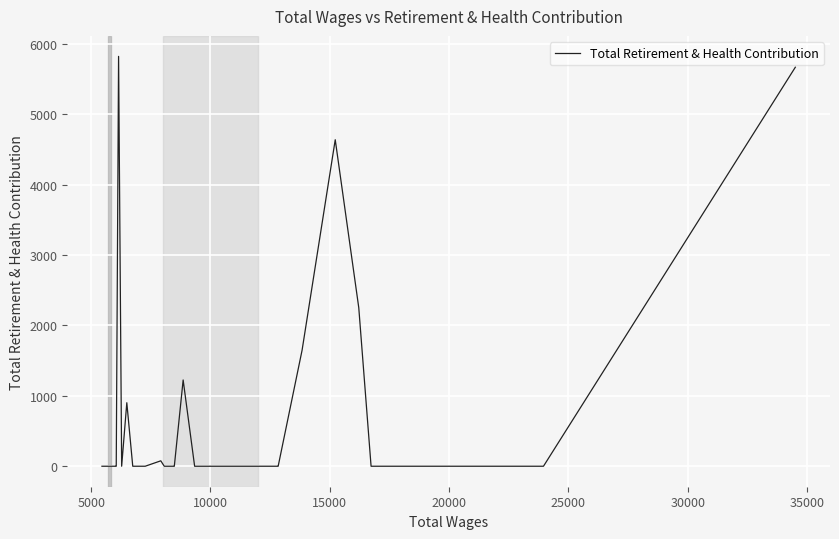

What is the difference between the maximum and minimum values?

5821